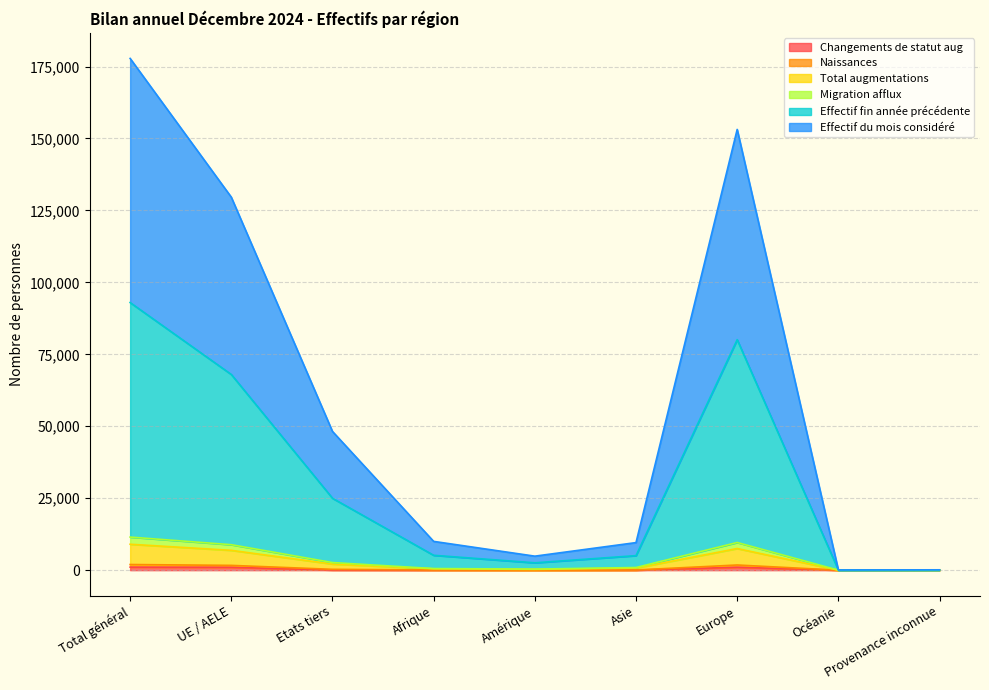

Which series has the largest total across all categories?

Effectif du mois considéré